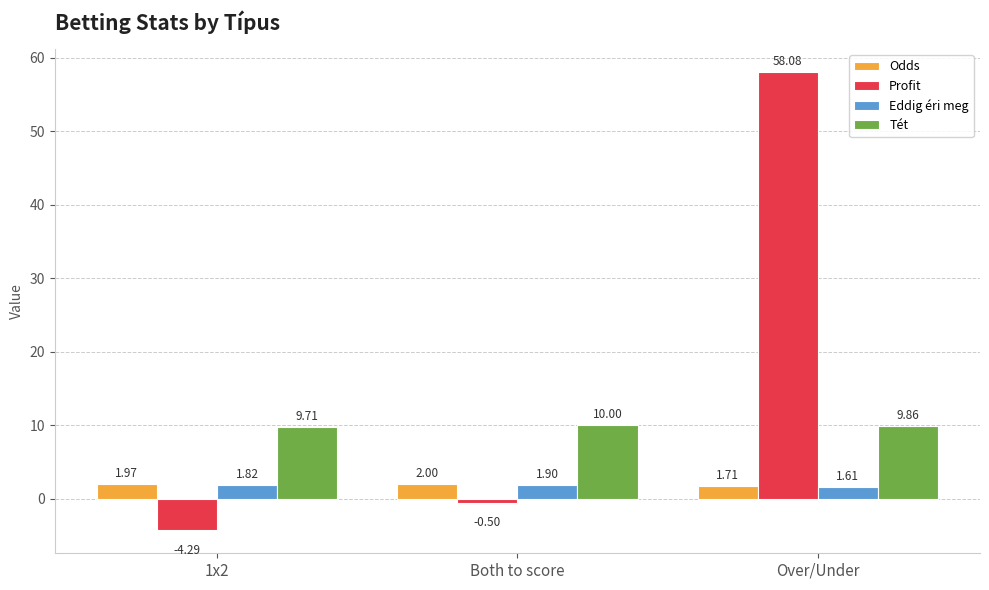

Read the Eddig éri meg value at Both to score.

1.9